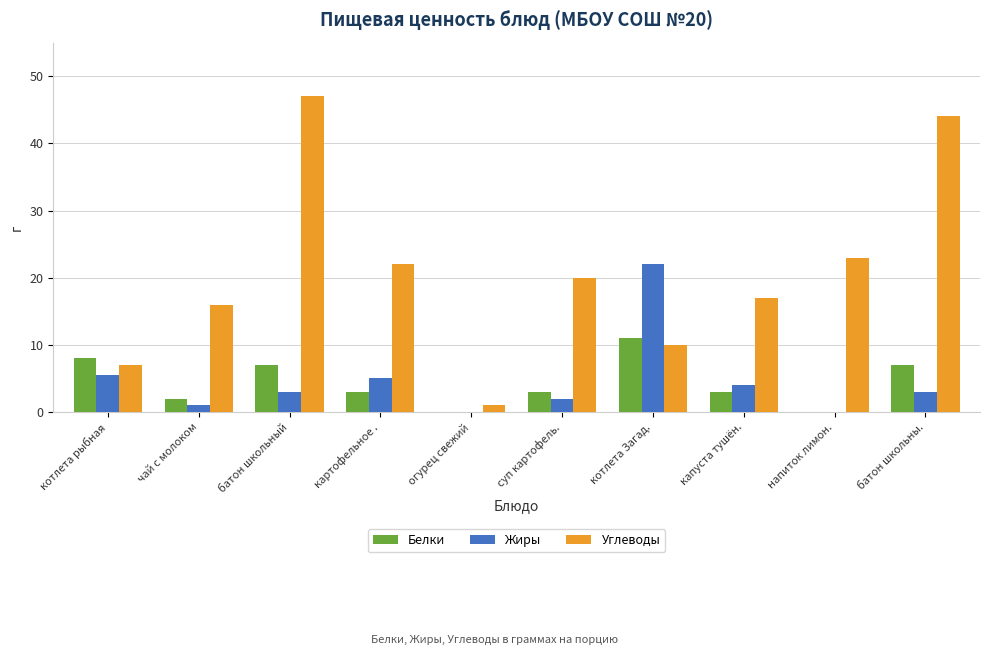

What is the maximum value for Белки?

11.0